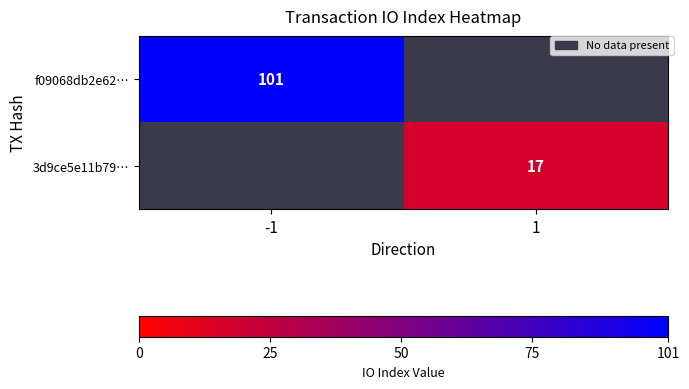

How many values in f09068db2e62… are above zero?

1